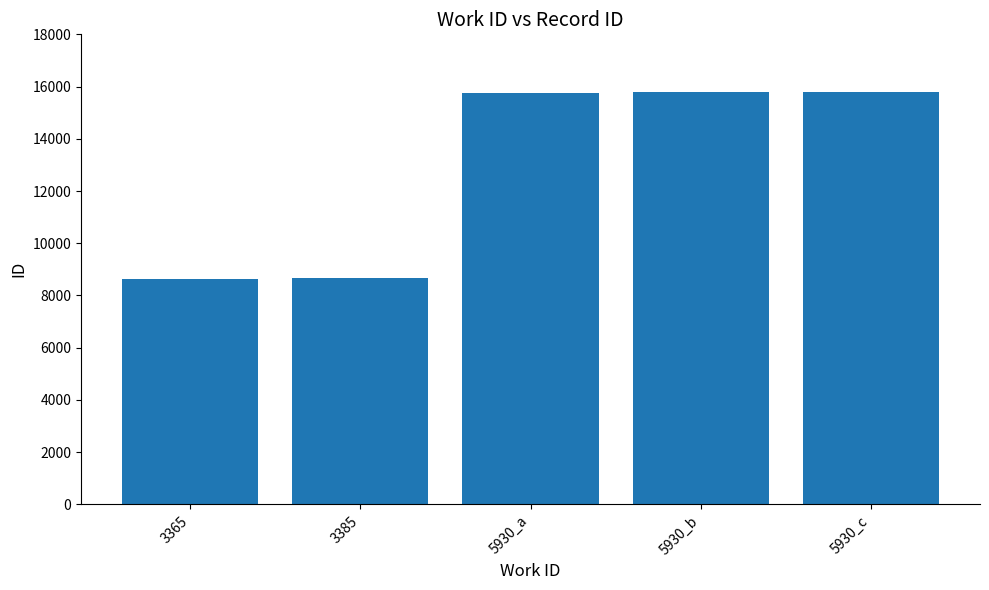

What is the maximum value shown in the chart?

15809